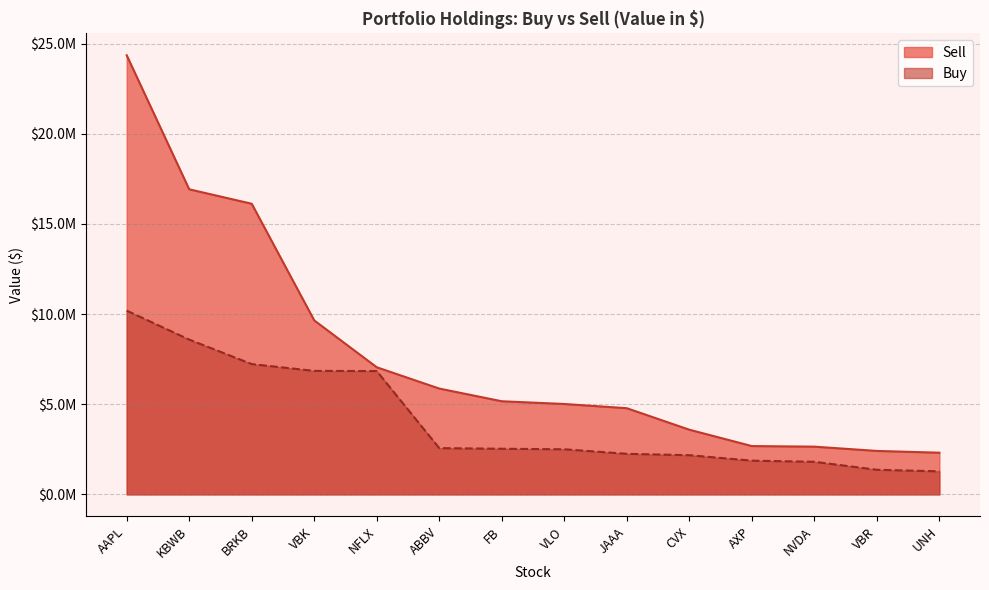

True or false: Sell has a value of 5012259 at VLO.

True